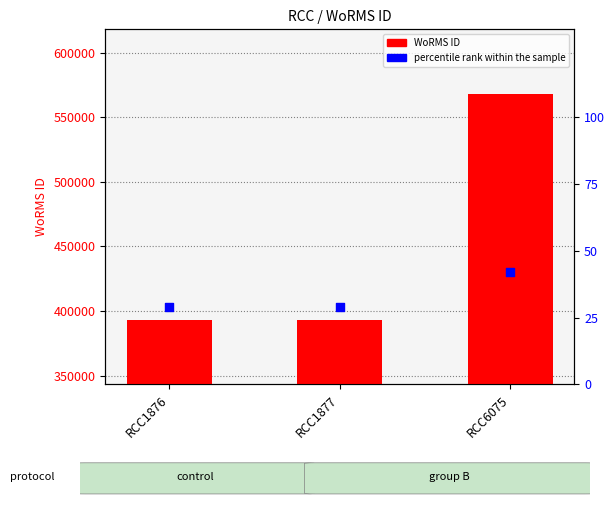

Which series contains the highest Y value?

WoRMS ID